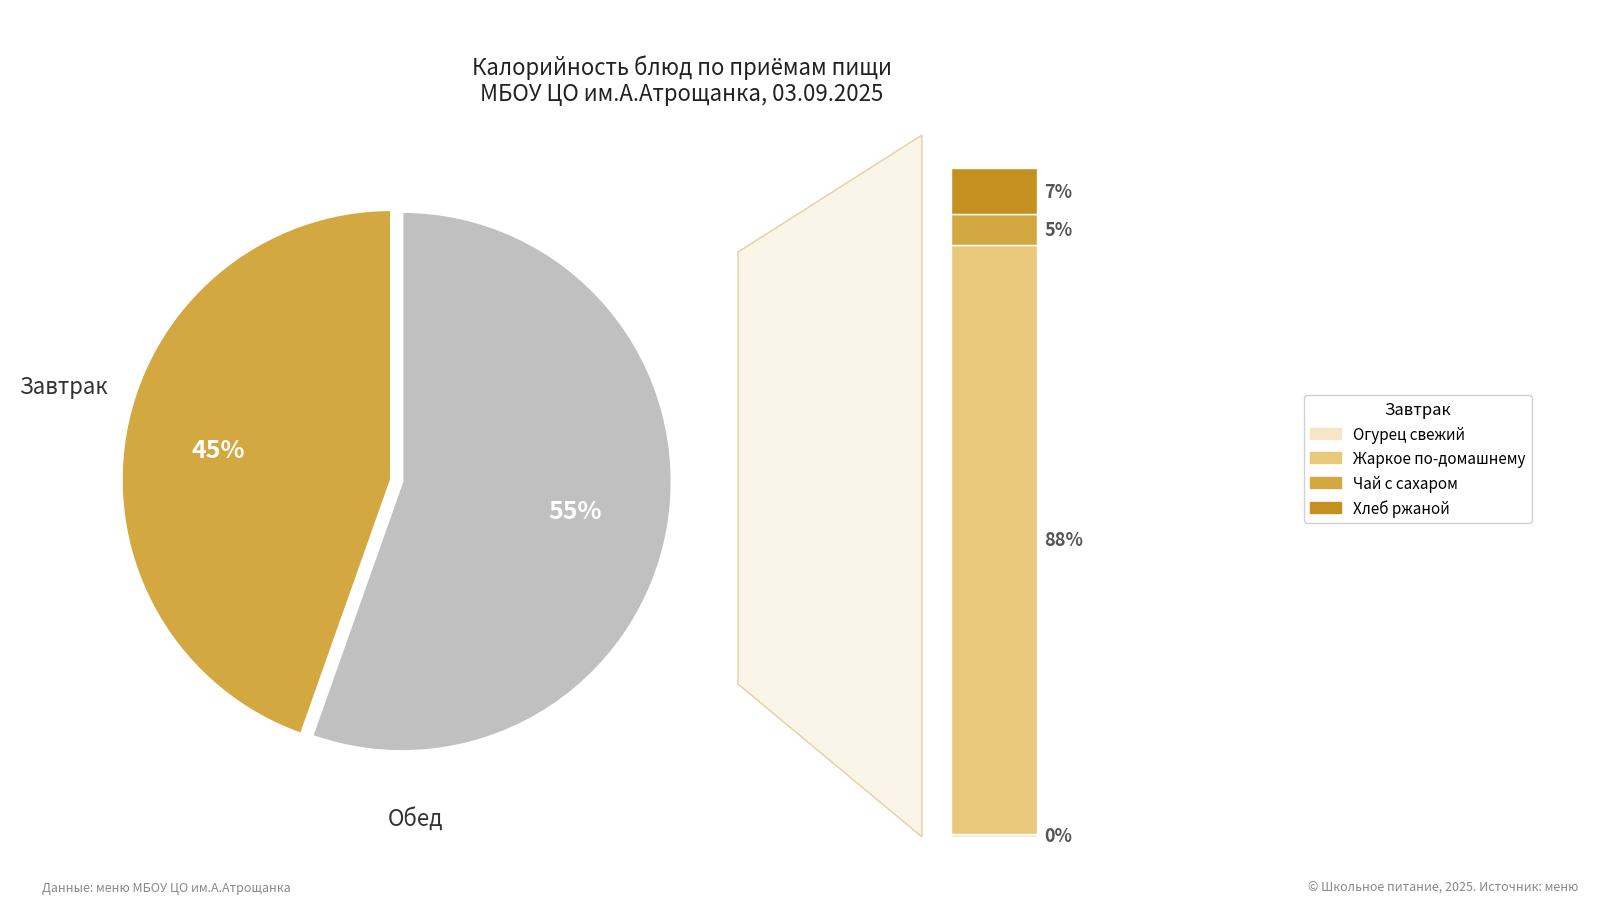

Is the sum of Компот and Хлеб ржаной (завтрак) greater than half?

No